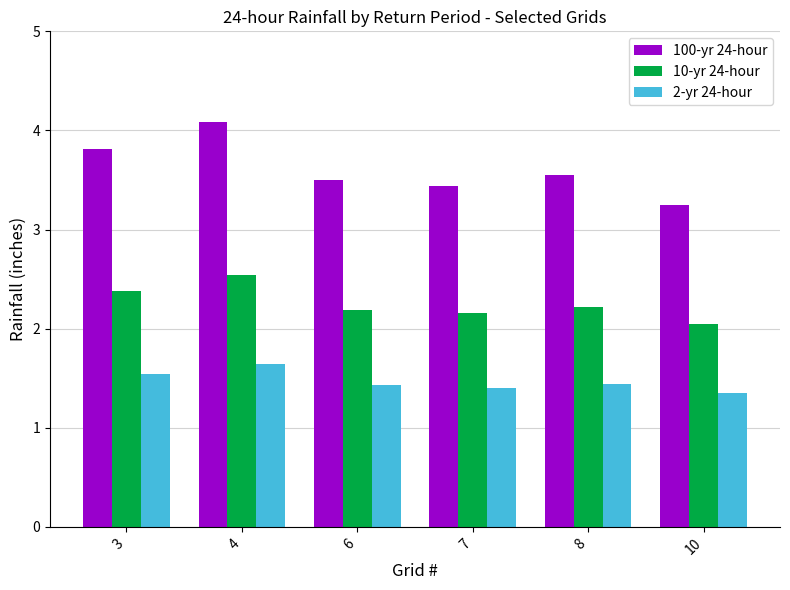

The 100-yr 24-hour series shows 3.2 at 10. True or false?

True